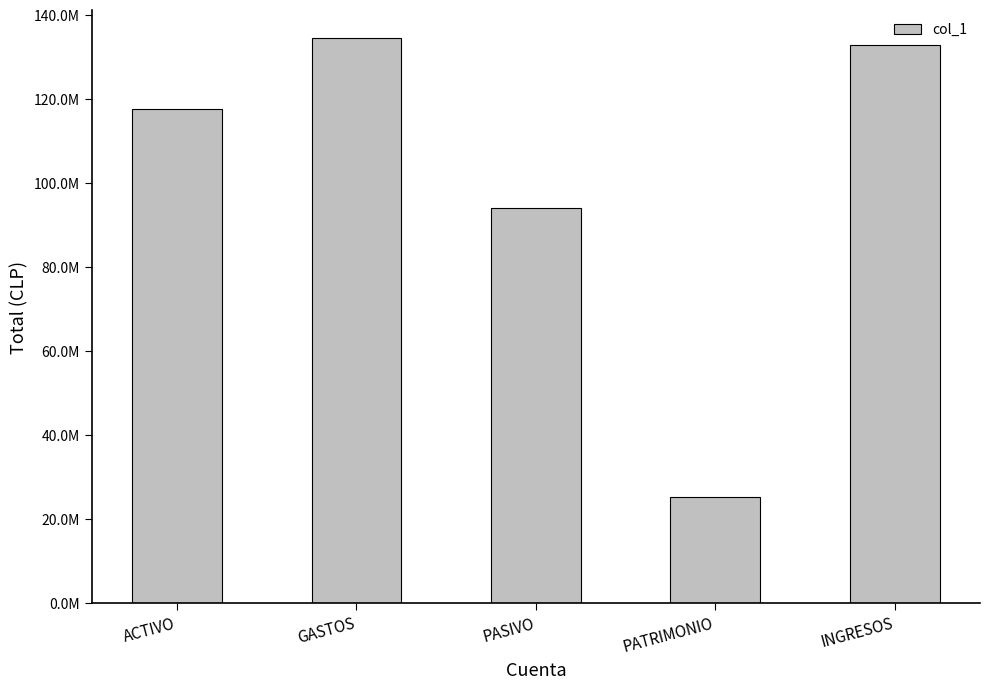

List the labels in order of value, largest first.

GASTOS, INGRESOS, ACTIVO, PASIVO, PATRIMONIO